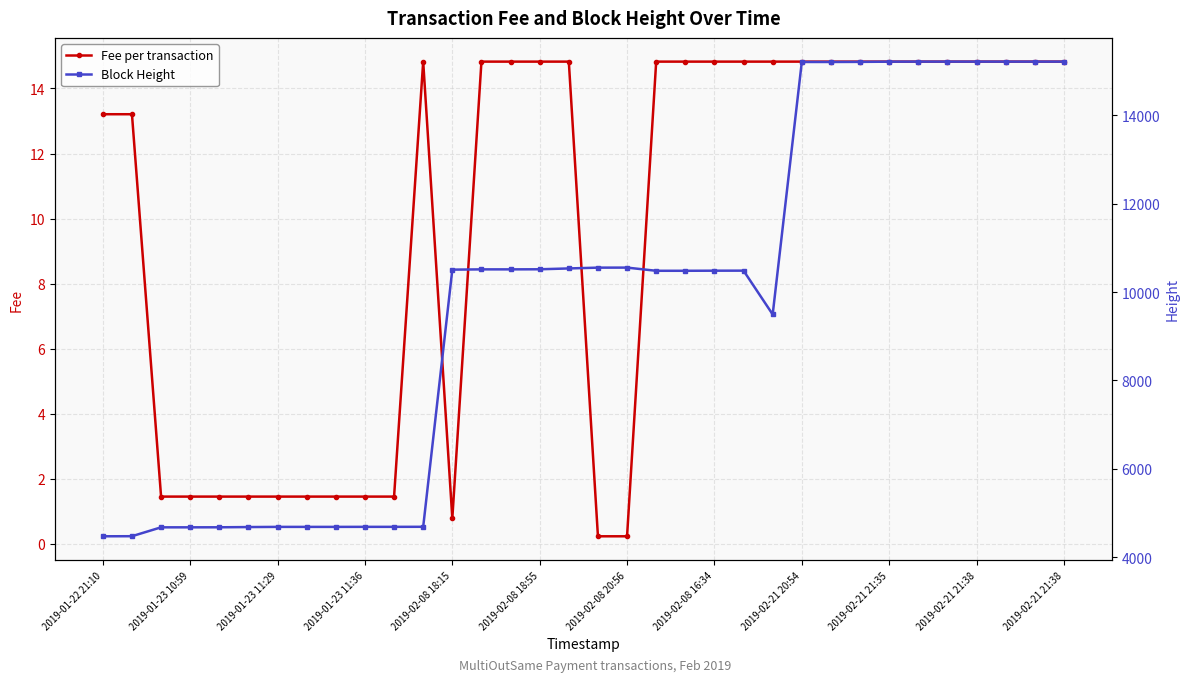

What is the minimum value for Fee per transaction?

0.2